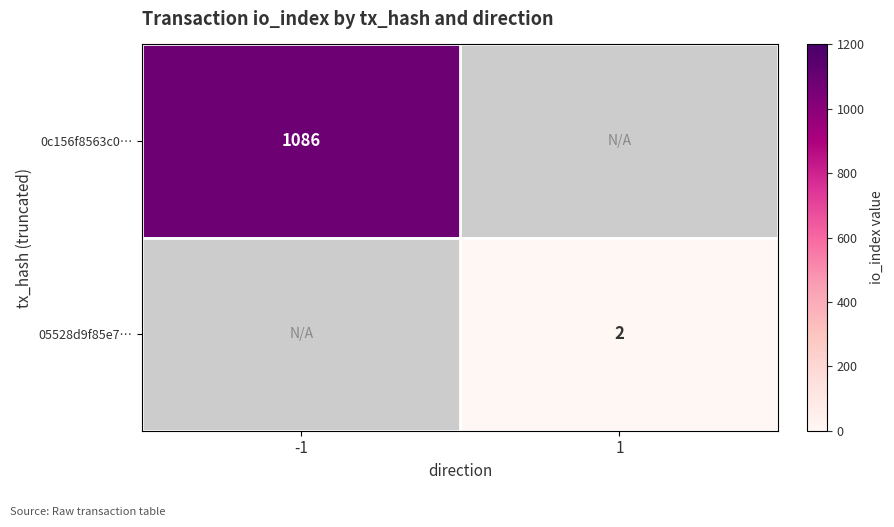

The value of 0c156f8563c0… at -1 is 1513. True or false?

False